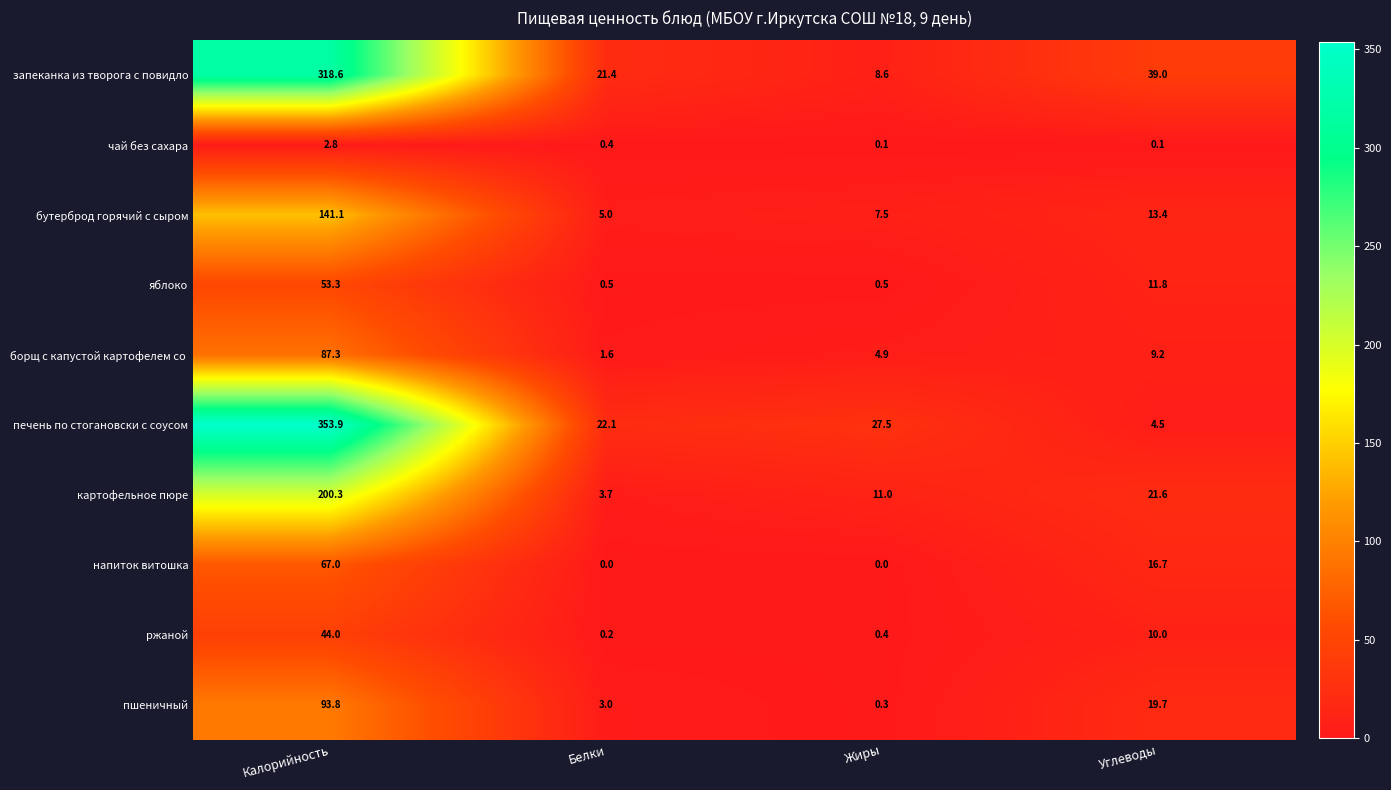

At which label is запеканка из творога с повидло closest to 163?

Углеводы